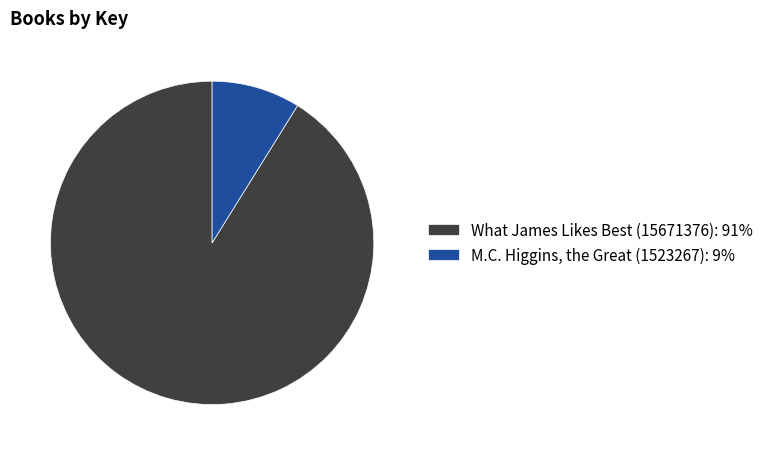

Count the number of slices in the pie.

2